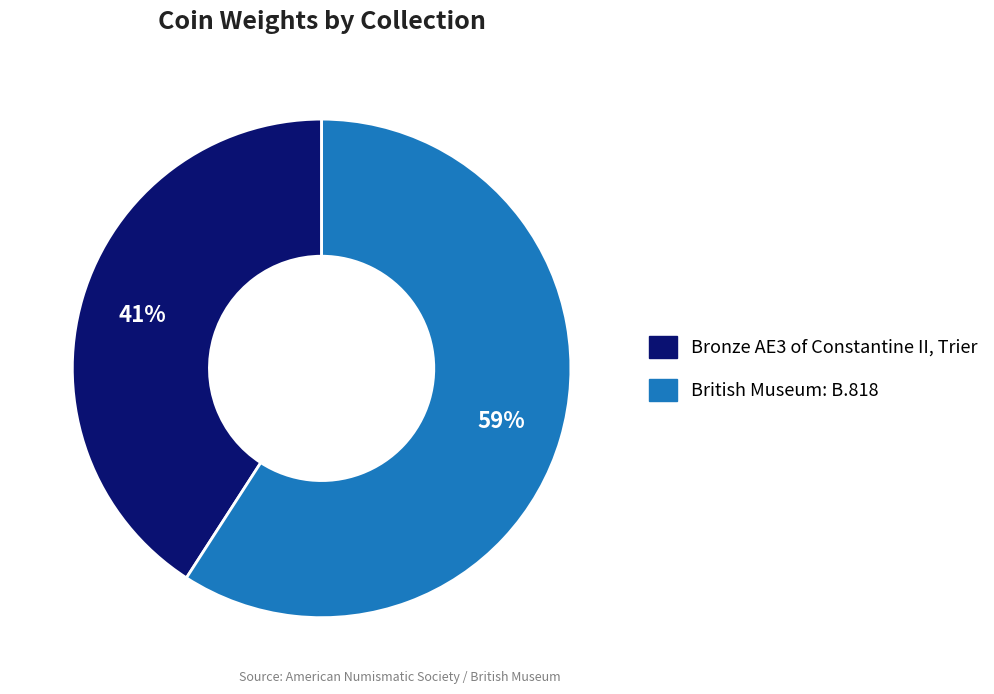

To the nearest percent, what is the average slice percentage?

50%